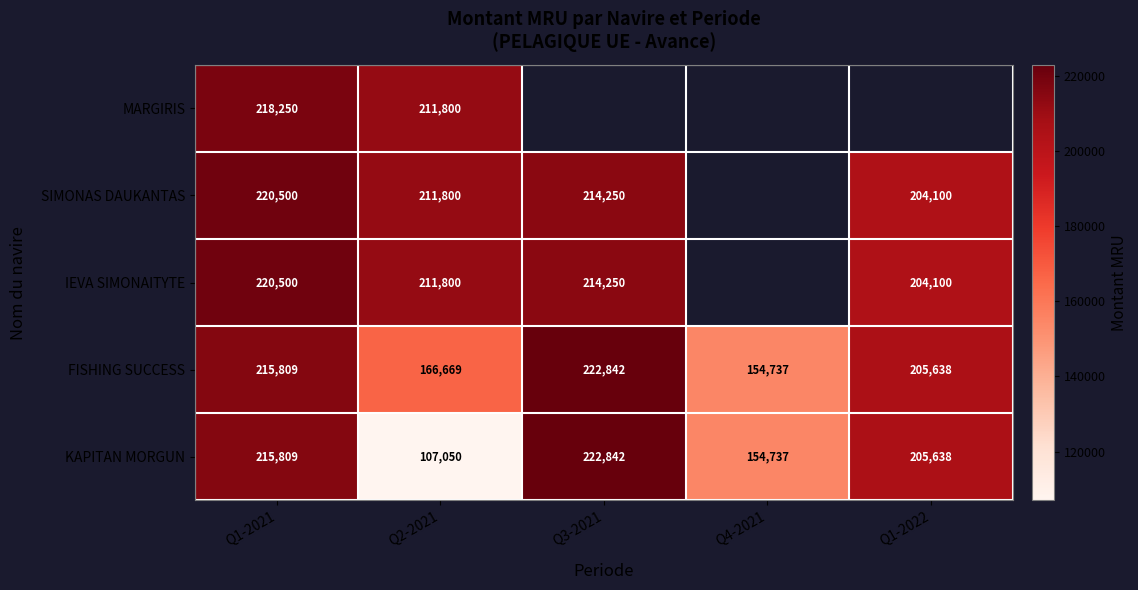

At which label does FISHING SUCCESS reach its peak?

Q3-2021